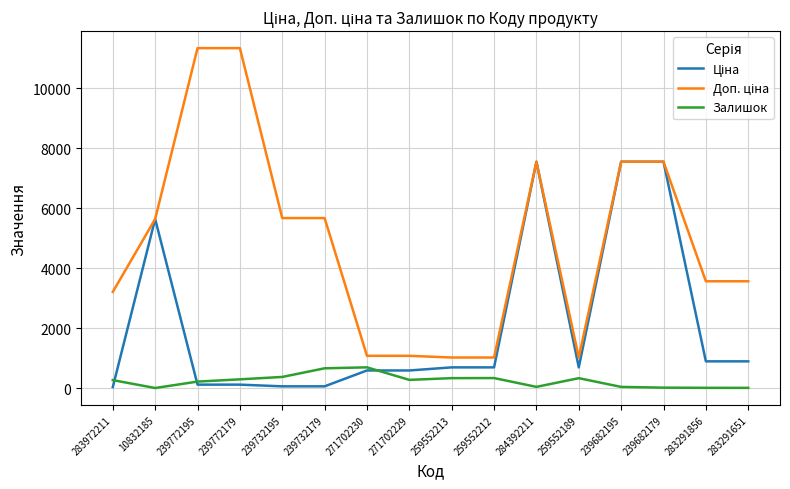

What is the spread (max minus min) of values at 259552189?

688.8